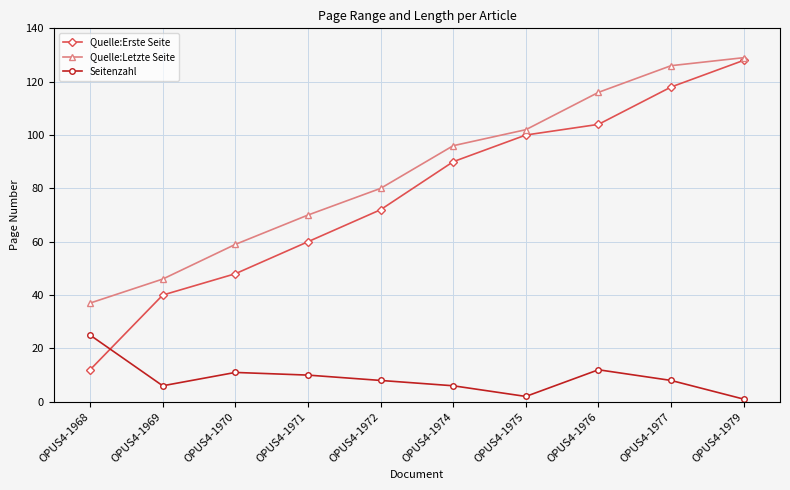

At how many categories does at least one series exceed 16?

10